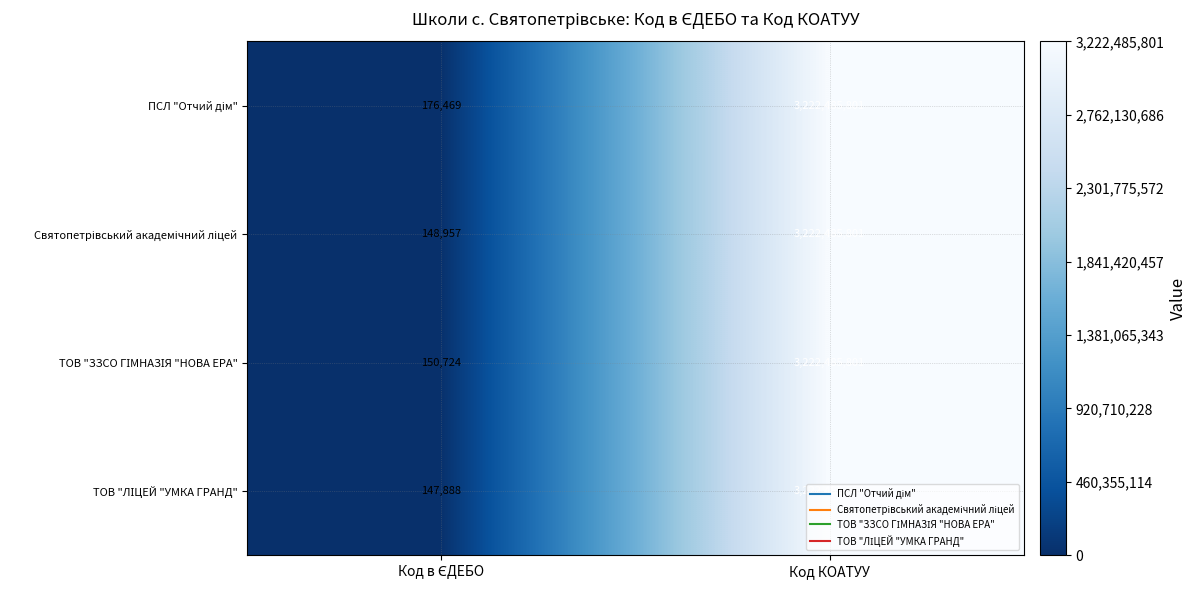

What is the minimum value shown in the chart?

147888